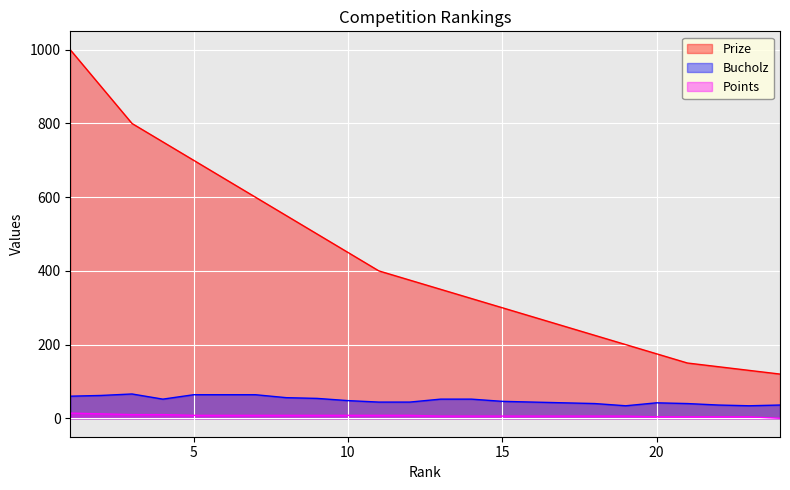

At which label does Points first exceed 8?

1